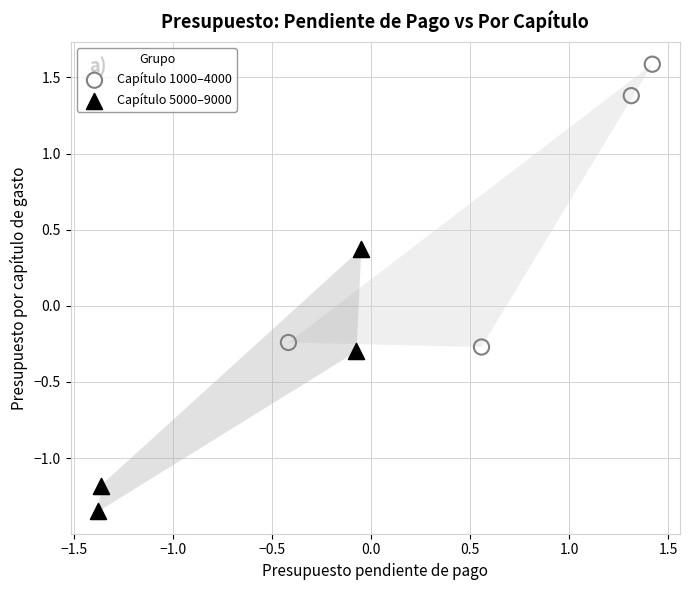

Which series has the widest spread of Y values?

Capítulo 1000–4000